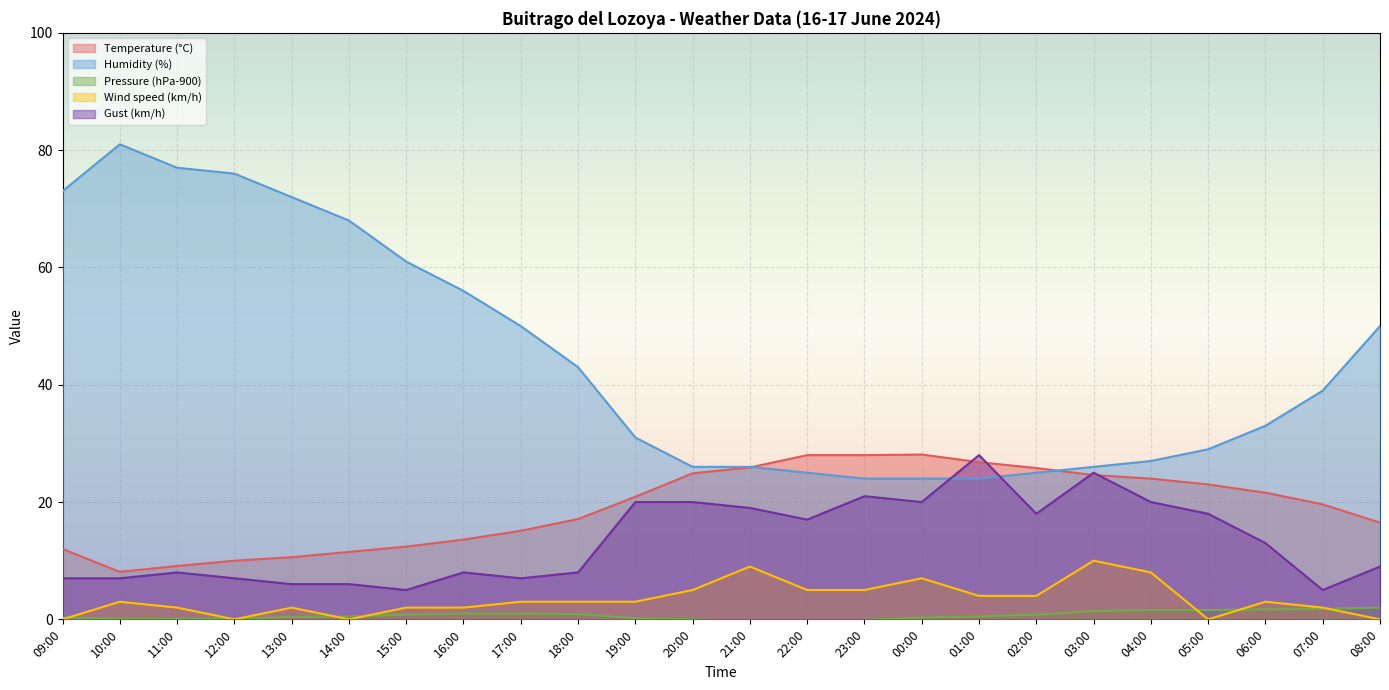

How many values in the Temperature (°C) series exceed 20?

12